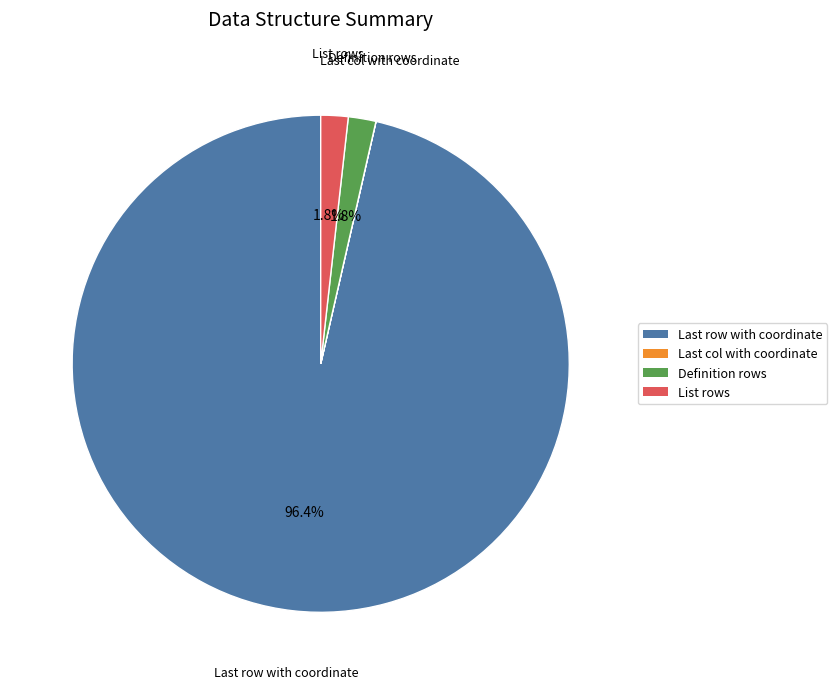

The Definition rows slice represents 2% of the pie. True or false?

True